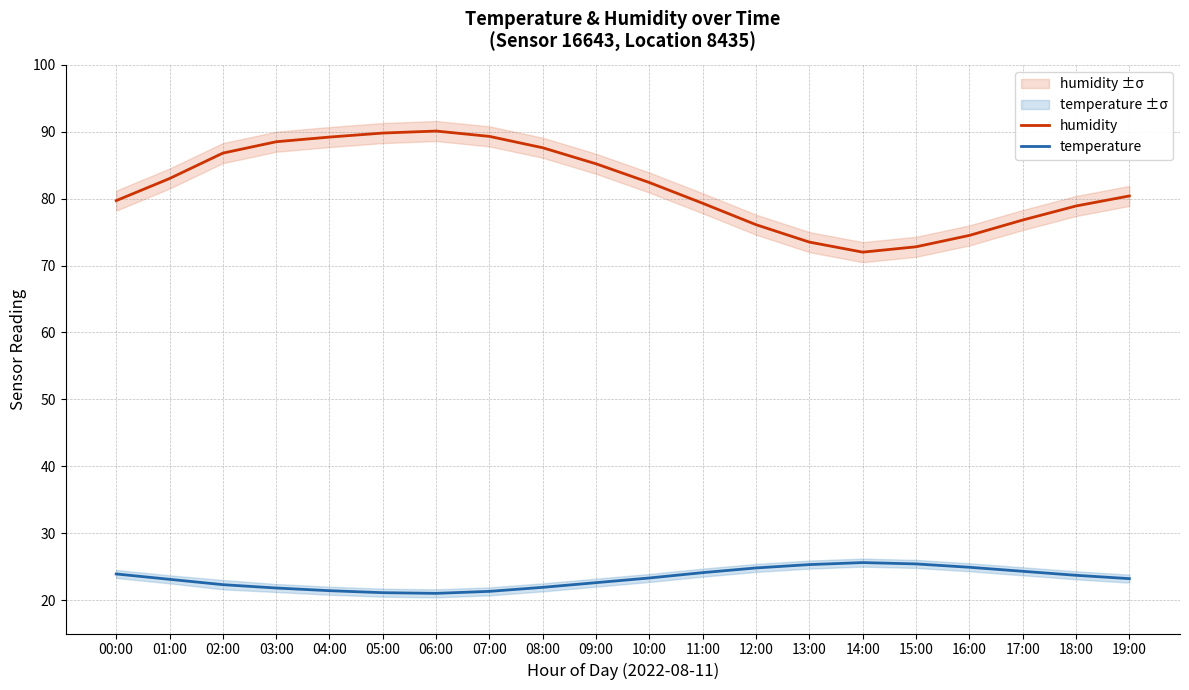

The humidity series shows 135.5 at 08:00. True or false?

False